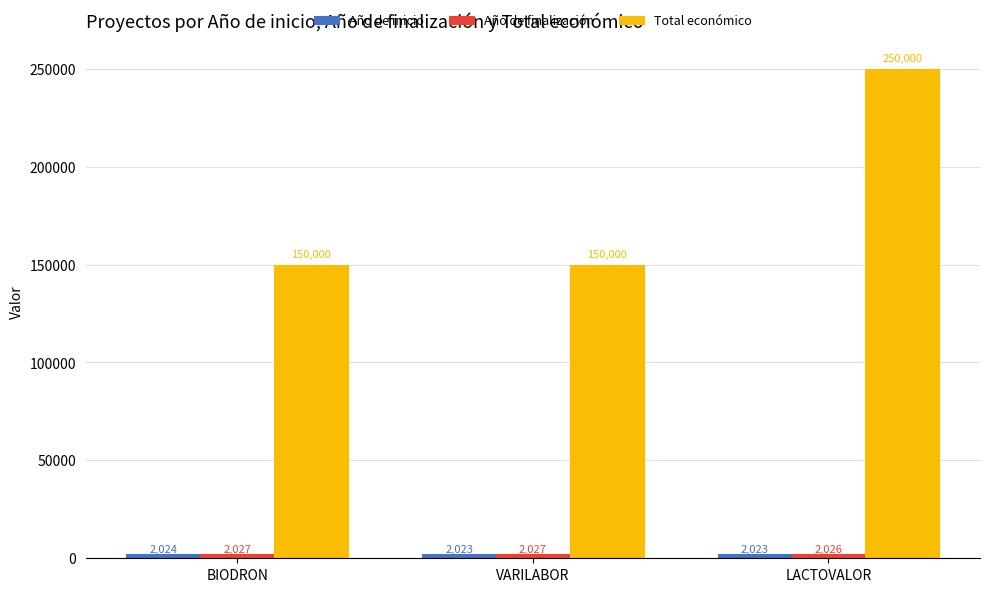

Which series has the widest spread of values?

Total económico